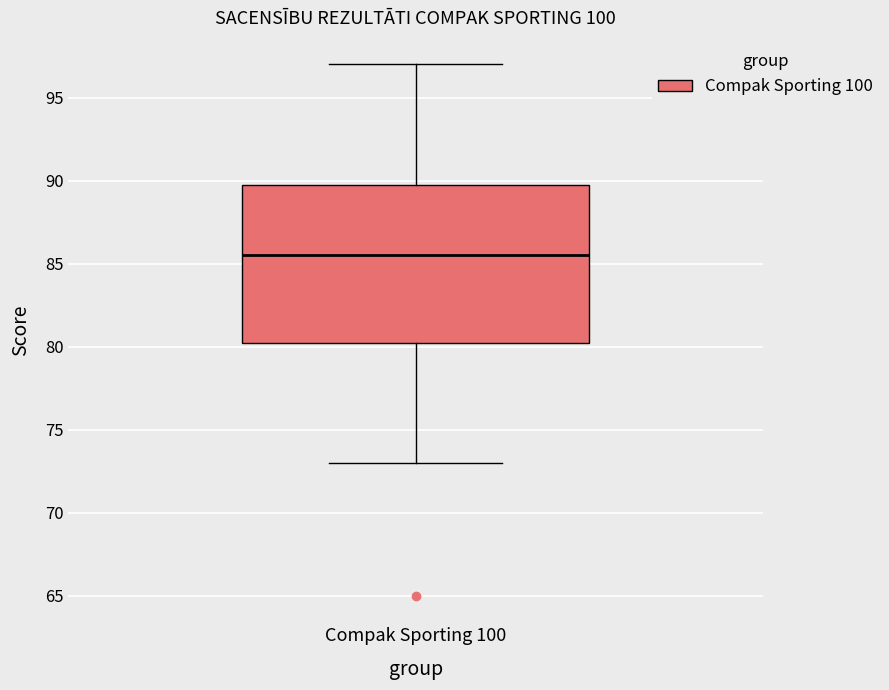

Transcribe this box plot: give where the median line is, the range the box spans, and where the two whiskers end, as read against the y-axis. The values are not printed on the chart, so give them approximately, as read against the axis.

median 85.5, box 80.5 to 90.0, whiskers 73.0 to 97.0